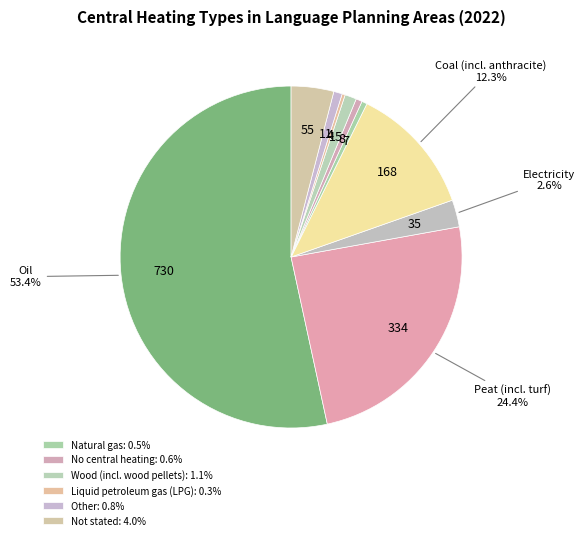

How many slices are in this pie chart?

10